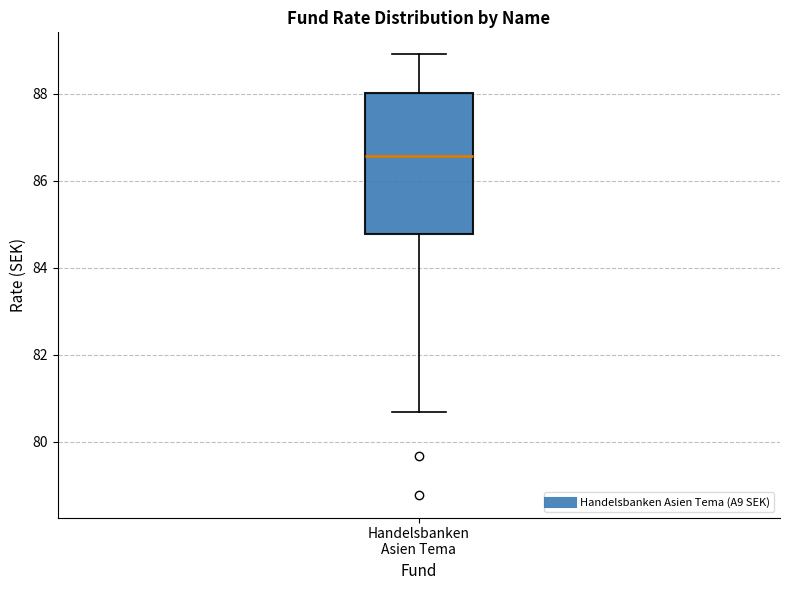

Transcribe this box plot: give where the median line is, the range the box spans, and where the two whiskers end, as read against the y-axis. The values are not printed on the chart, so give them approximately, as read against the axis.

median 86.6, box 84.8 to 88.0, whiskers 80.6 to 89.0